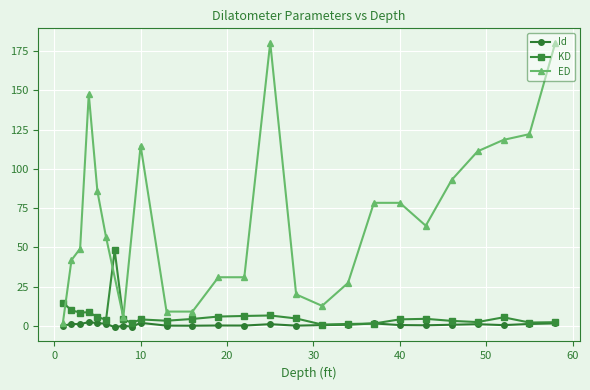

The value of Id at 3 is 1.1. True or false?

True